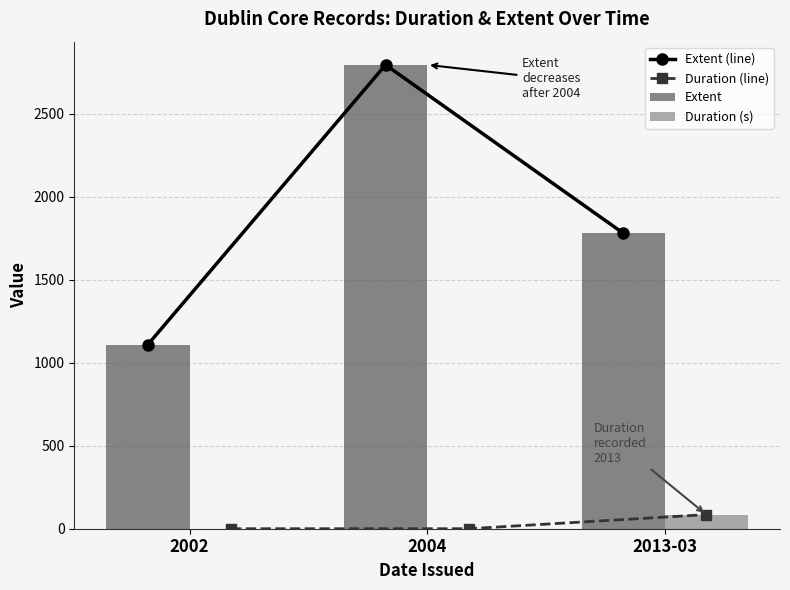

What are all the series names shown in the legend?

Extent (line), Duration (line), Extent, Duration (s)